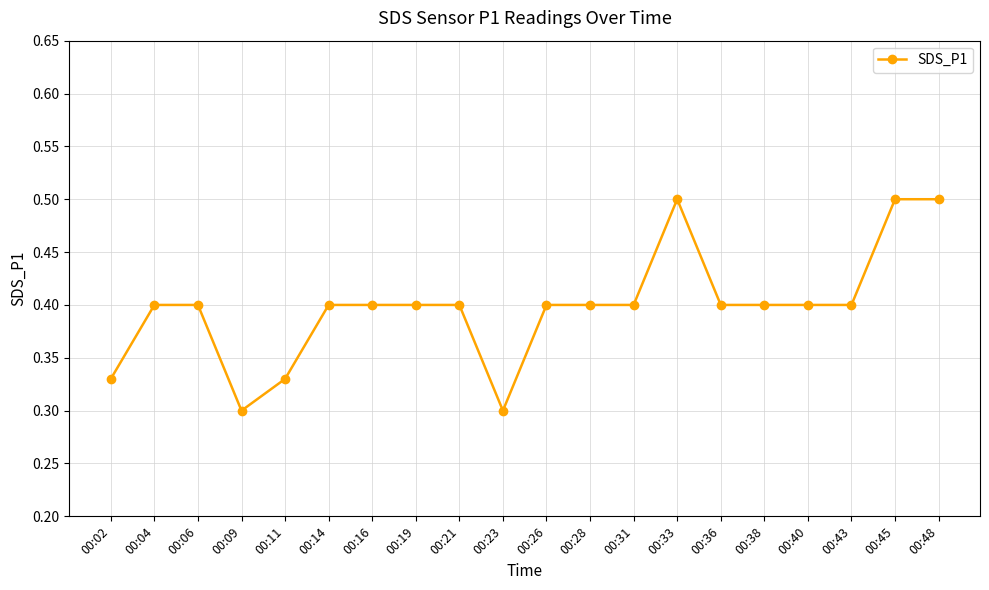

How many values are between 0 and 1?

20